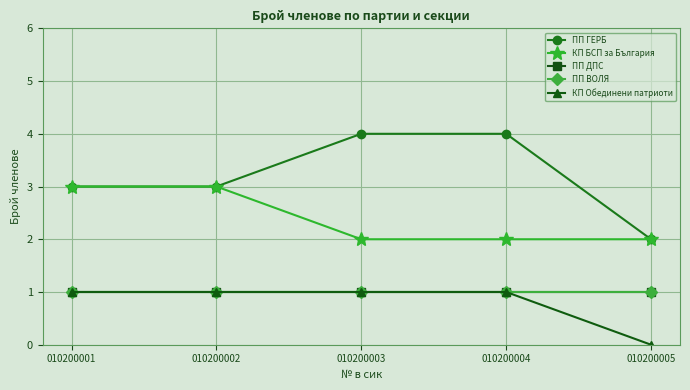

The value of ПП ГЕРБ at 010200002 is 1. True or false?

False